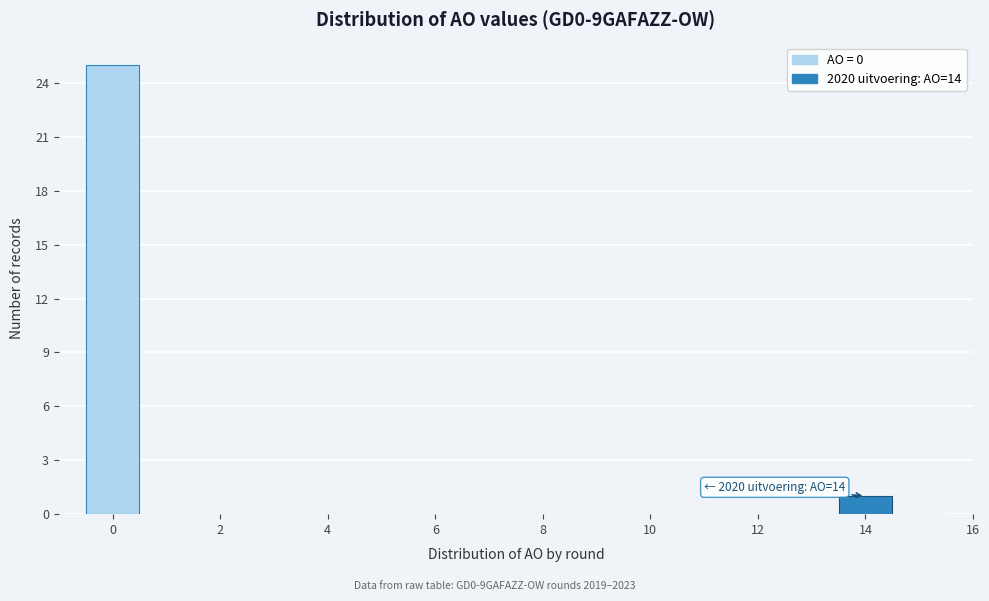

Which range on the x-axis has the tallest bar?

-0.5 to 0.5